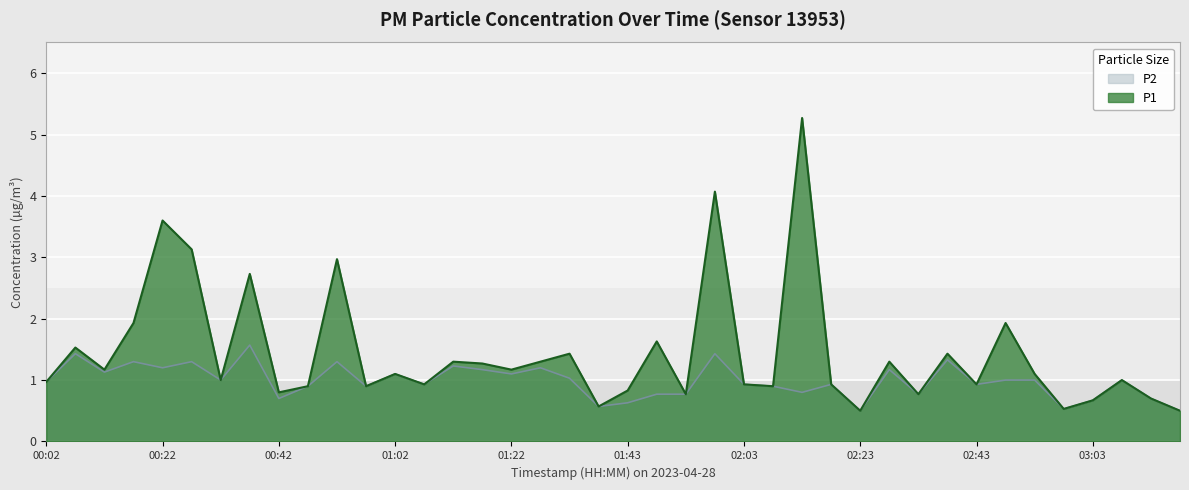

How many lines are shown in the chart?

2